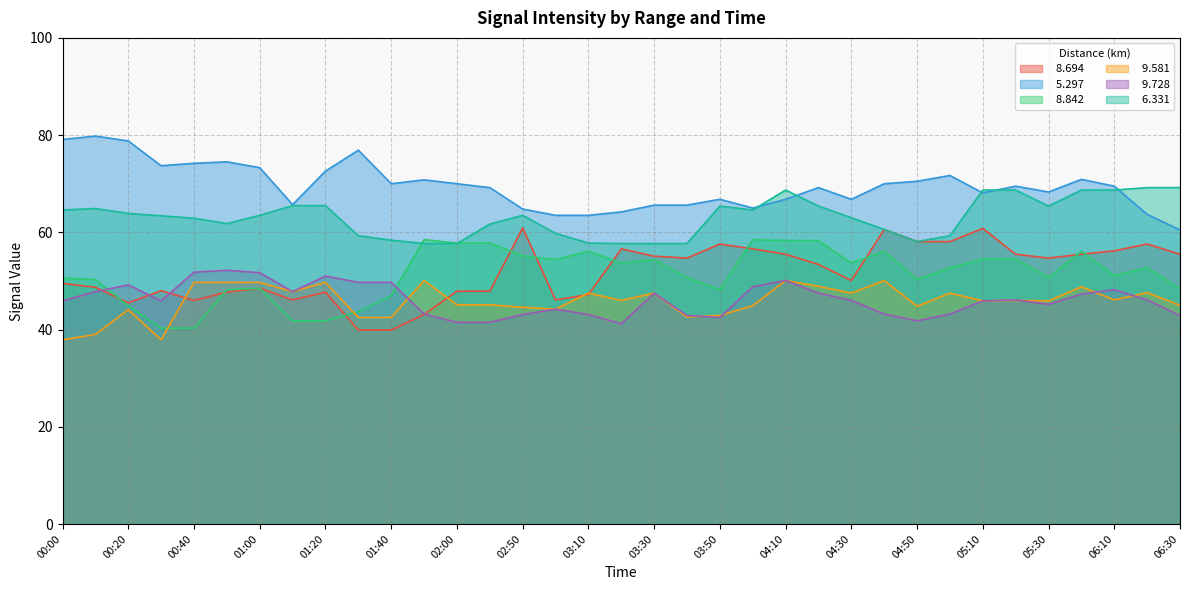

True or false:   9.581 and   8.842 cross at least once.

True